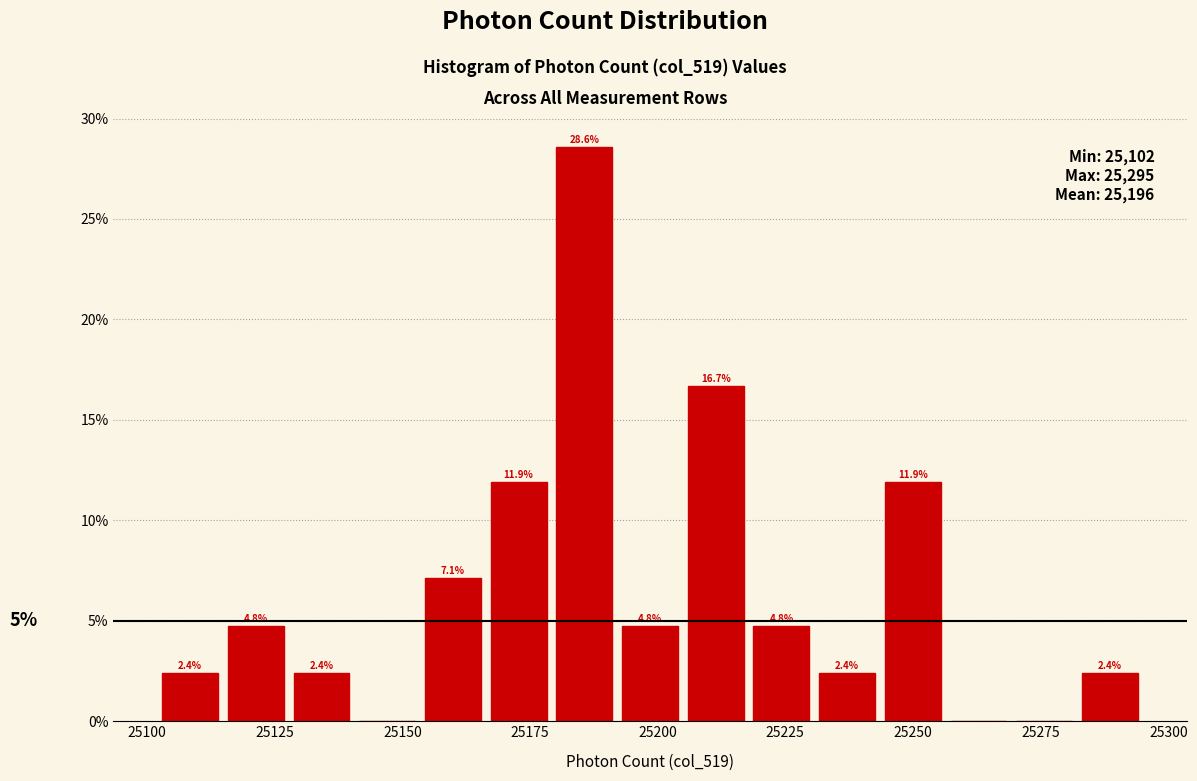

Around what value on the x-axis is the tallest bar? Give the approximate position of its centre, as read against the axis.

25185